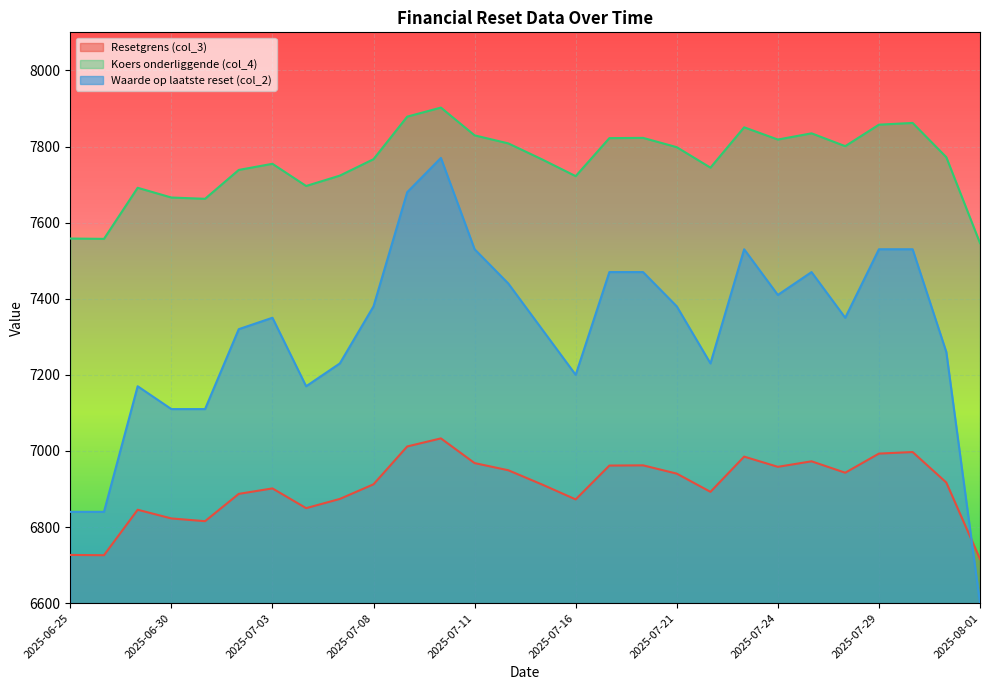

The Waarde op laatste reset (col_2) series shows 11352.1 at 2025-07-31. True or false?

False